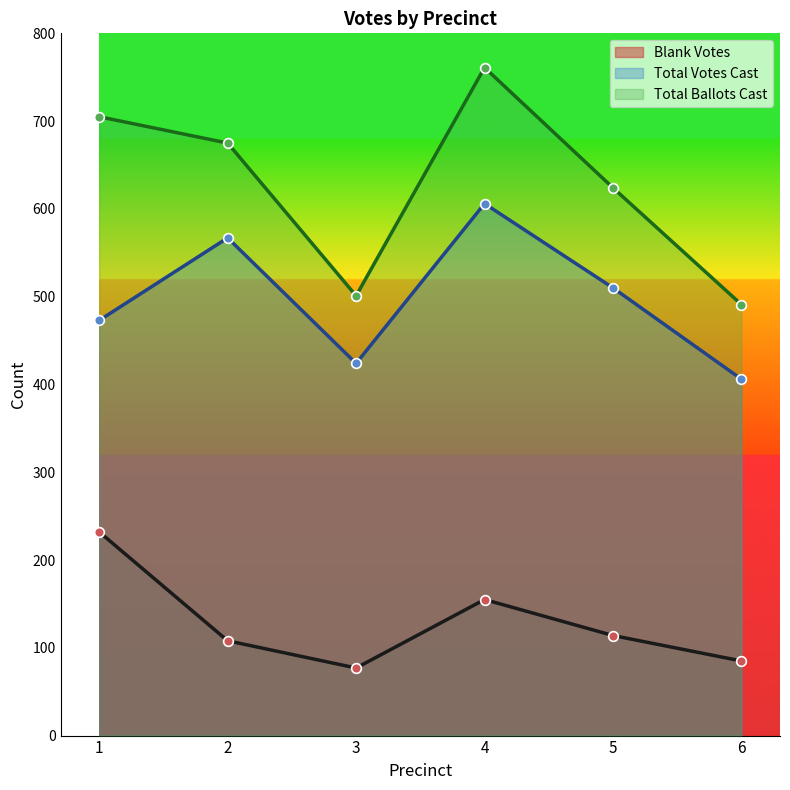

Where does the Total Votes Cast series first go above 510?

2